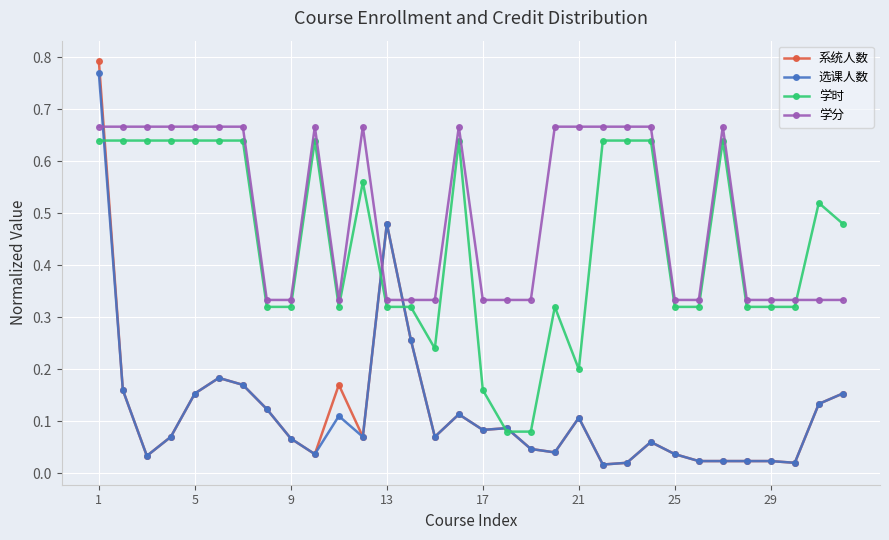

True or false: 学时 and 学分 intersect in this chart.

True